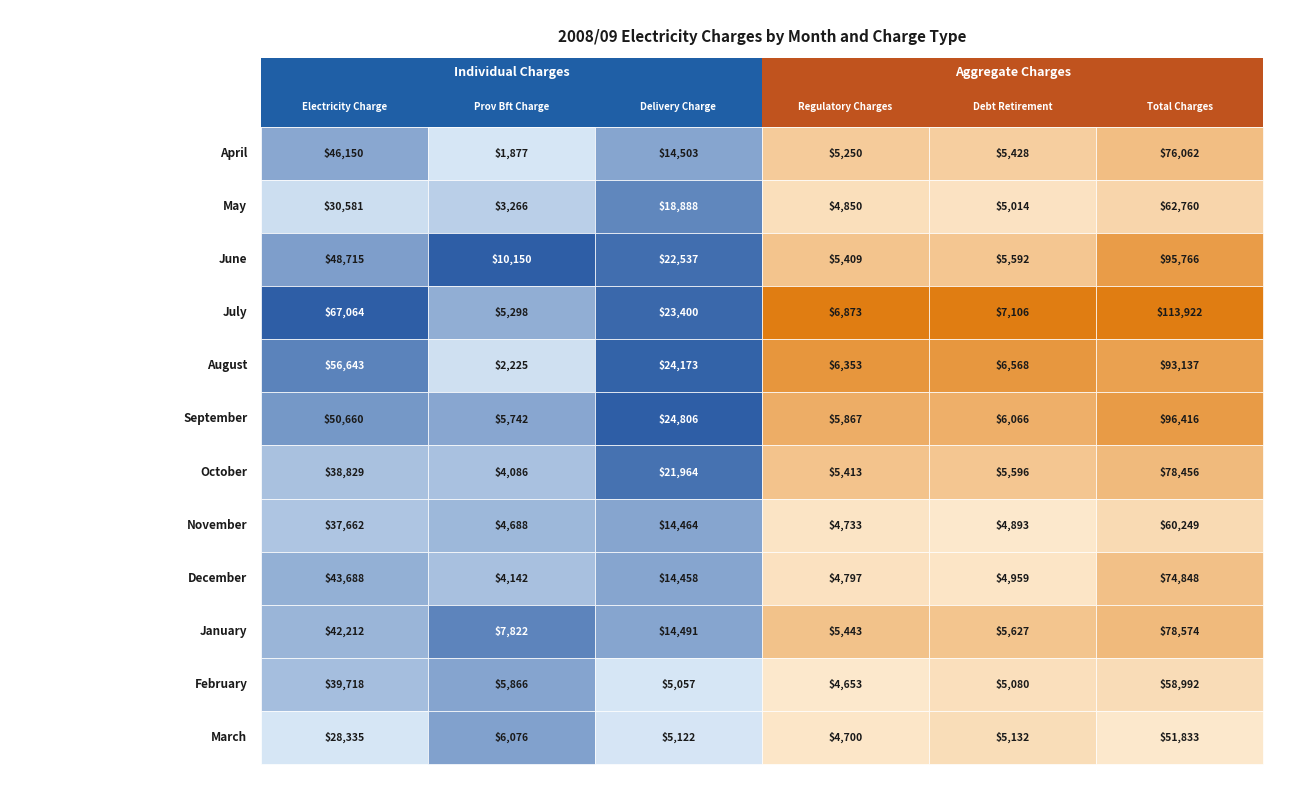

Reading left to right, list all the values displayed in this chart.

April: 46150.1	1877.0	14503.2	5250.4	5428.2	76061.8
May: 30581.3	3265.9	18888.3	4849.7	5013.9	62760.4
June: 48715.2	10149.5	22536.7	5408.9	5592.0	95765.6
July: 67064.3	5298.1	23400.2	6873.0	7105.8	113921.9
August: 56643.3	2224.6	24173.4	6353.1	6568.3	93137.5
September: 50659.7	5741.6	24805.7	5867.3	6066.0	96416.3
October: 38828.6	4085.7	21964.2	5412.9	5596.2	78456.5
November: 37662.3	4687.8	14463.9	4733.1	4893.4	60249.4
December: 43688.2	4142.3	14458.0	4796.7	4959.1	74847.6
January: 42212.4	7821.6	14491.1	5442.7	5627.0	78574.4
February: 39718.1	5866.3	5057.3	4652.7	5080.1	58992.2
March: 28335.3	6075.9	5122.2	4700.0	5131.7	51833.4